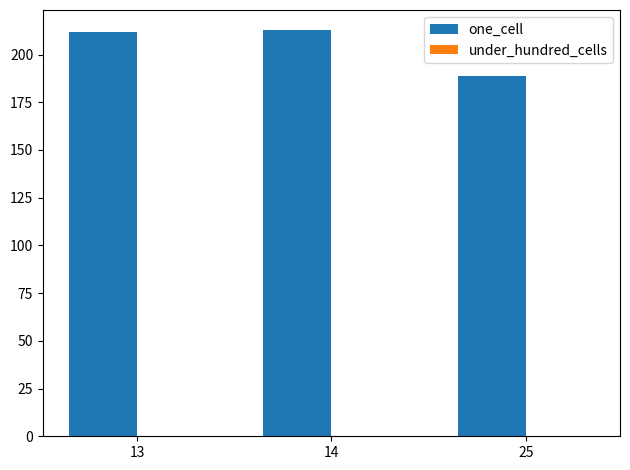

What is the value of the 1st bar from the left?

212.0